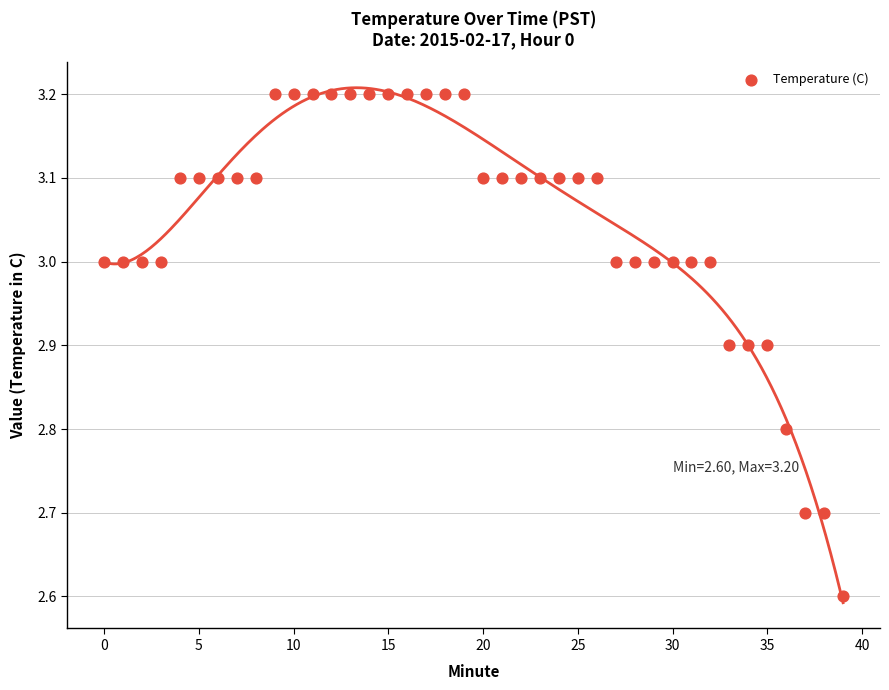

What is the range of Y values (max minus min)?

0.6